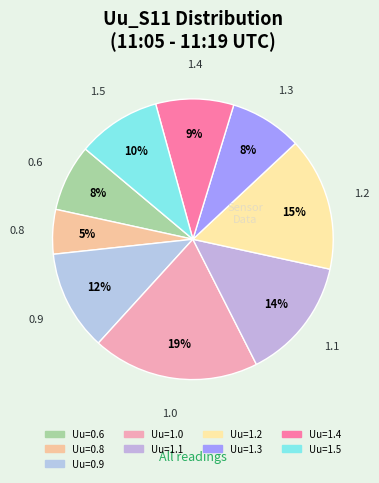

How many slices are in this pie chart?

9